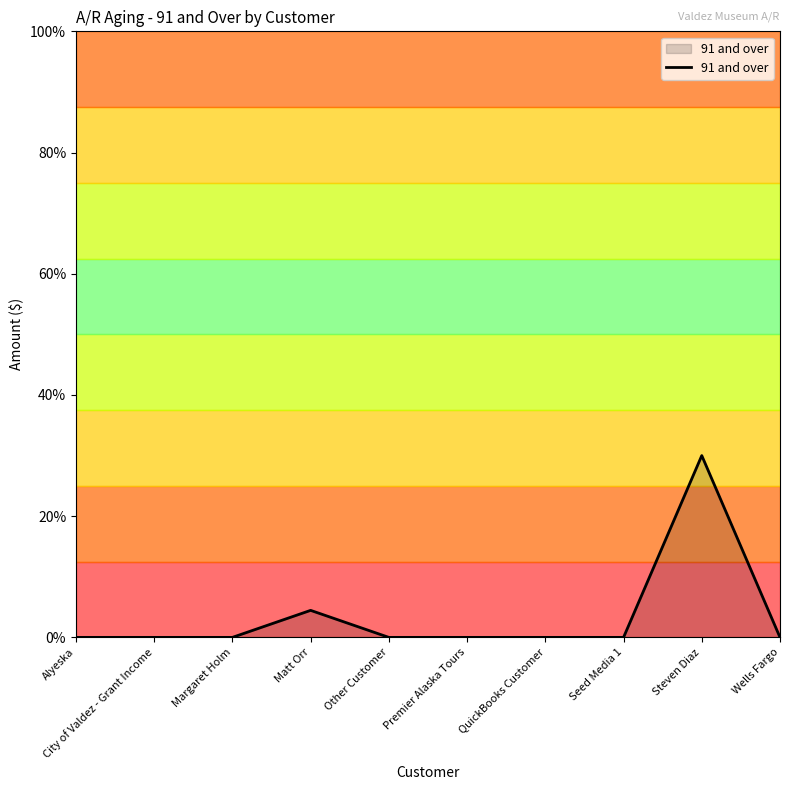

The value at Alyeska is 14.4. True or false?

False